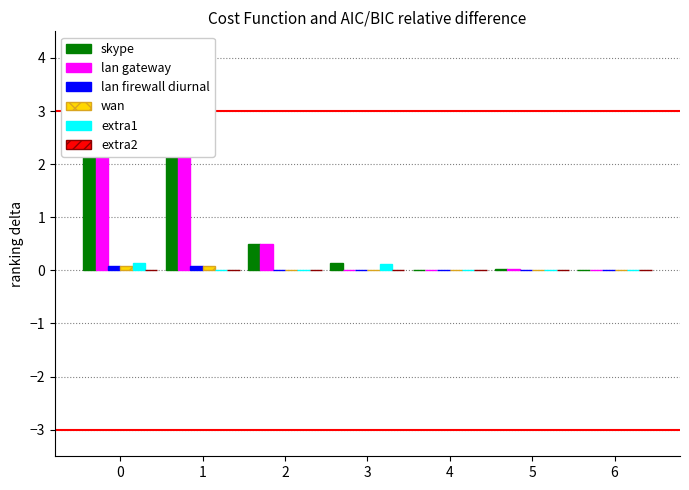

How many categories are shown in the chart?

7